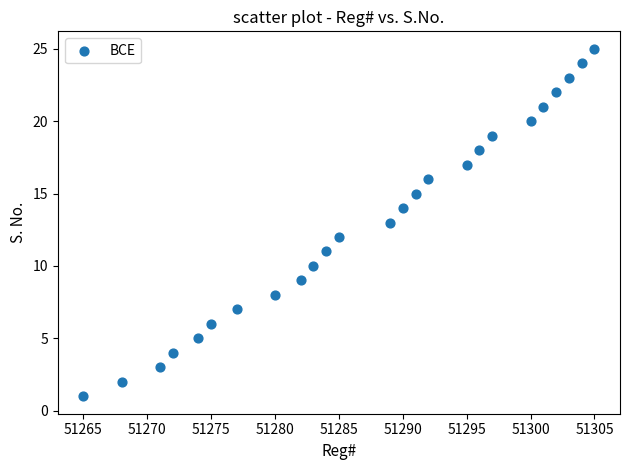

What is the range of Y values (max minus min)?

24